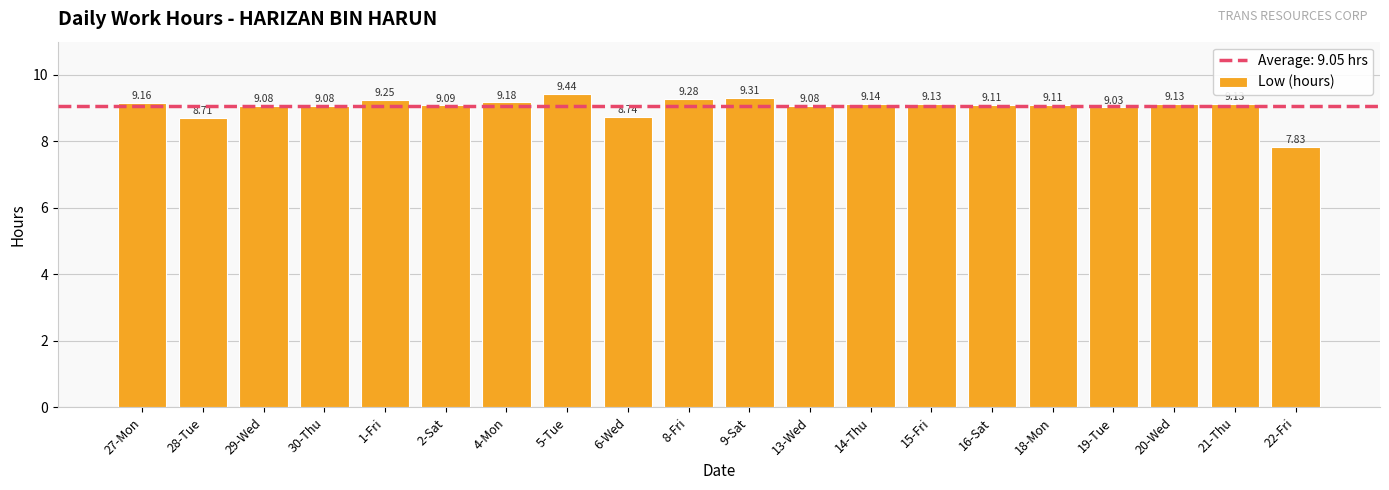

At which category does the chart reach its minimum across all series?

22-Fri